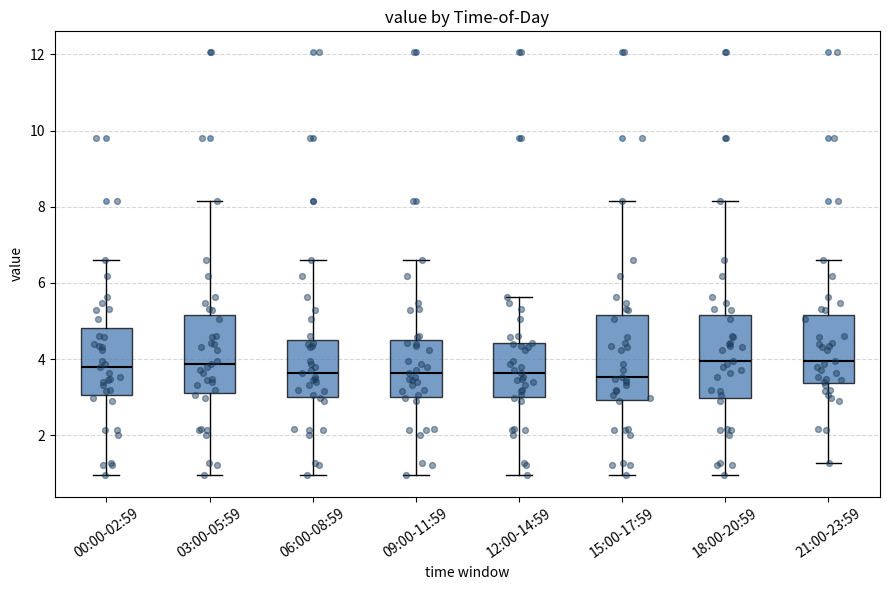

Reading left to right, transcribe this box plot: for each box, give where its median line is, the range the box spans, and where its two whiskers end, as read against the y-axis. The values are not printed on the chart, so give them approximately, as read against the axis.

00:00-02:59: median 3.8, box 3.0 to 4.8, whiskers 1.0 to 6.6
03:00-05:59: median 3.8, box 3.2 to 5.2, whiskers 1.0 to 8.2
06:00-08:59: median 3.6, box 3.0 to 4.6, whiskers 1.0 to 6.6
09:00-11:59: median 3.6, box 3.0 to 4.6, whiskers 1.0 to 6.6
12:00-14:59: median 3.6, box 3.0 to 4.4, whiskers 1.0 to 5.6
15:00-17:59: median 3.6, box 3.0 to 5.2, whiskers 1.0 to 8.2
18:00-20:59: median 4.0, box 3.0 to 5.2, whiskers 1.0 to 8.2
21:00-23:59: median 4.0, box 3.4 to 5.2, whiskers 1.2 to 6.6